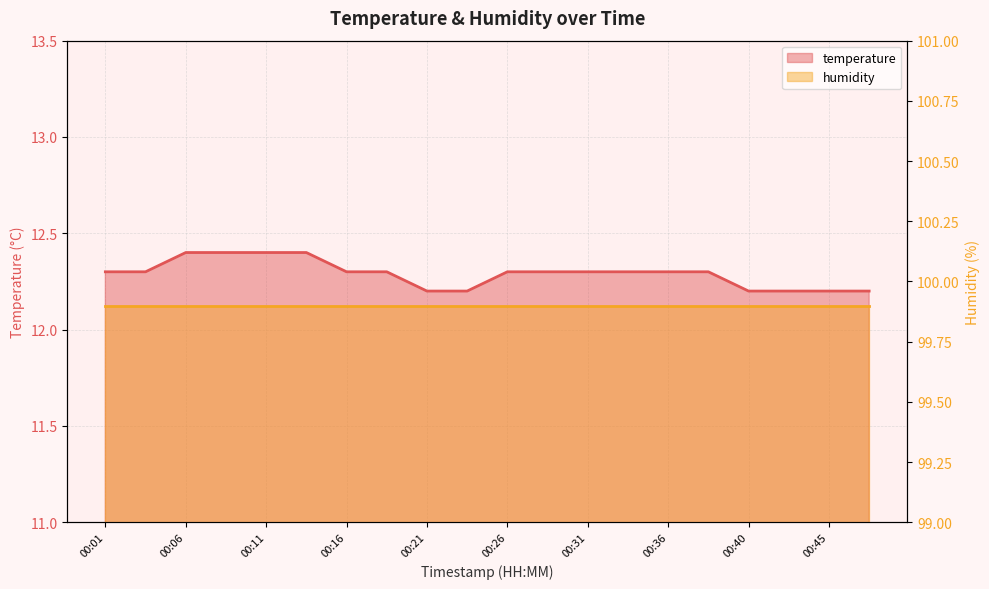

Which category has the lowest value across all series?

00:21